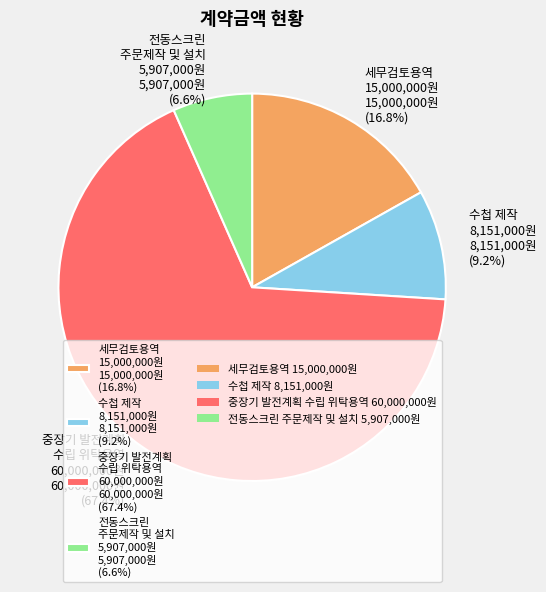

To the nearest percent, what is the average slice percentage?

25%